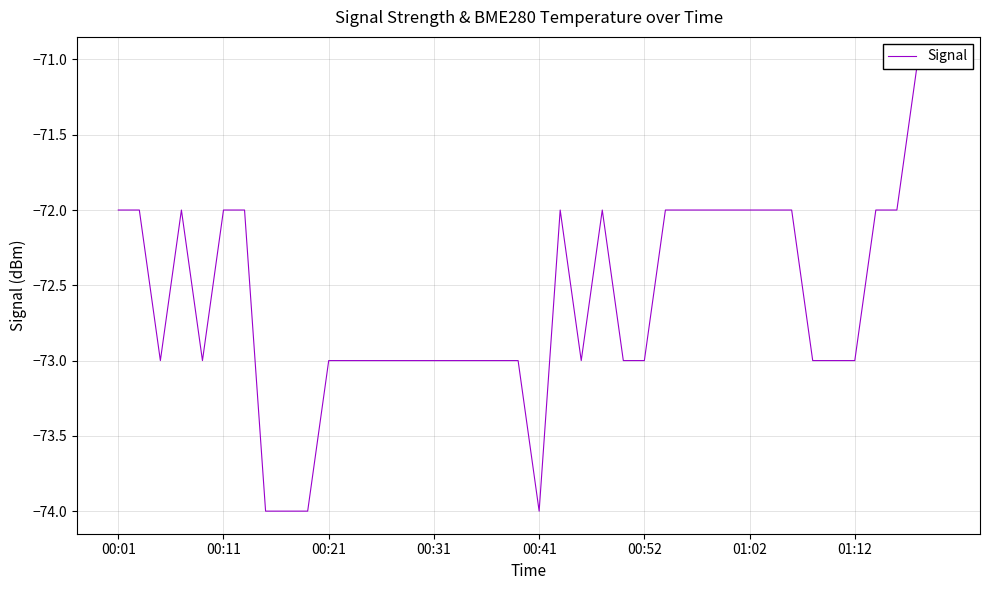

Read the value at 00:01.

-72